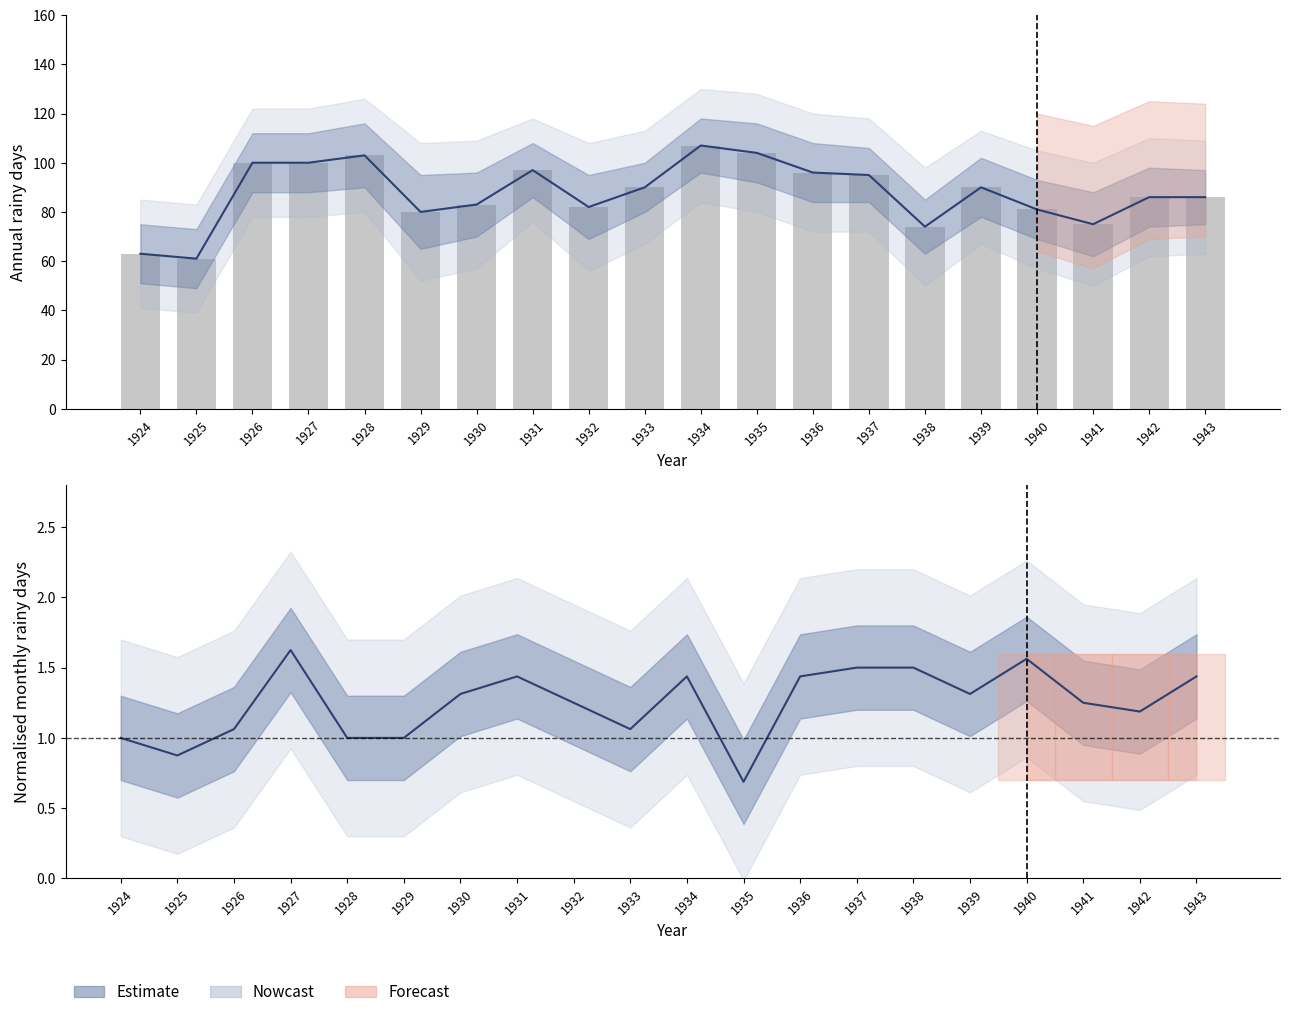

What is the value of the 17th bar from the left?

81